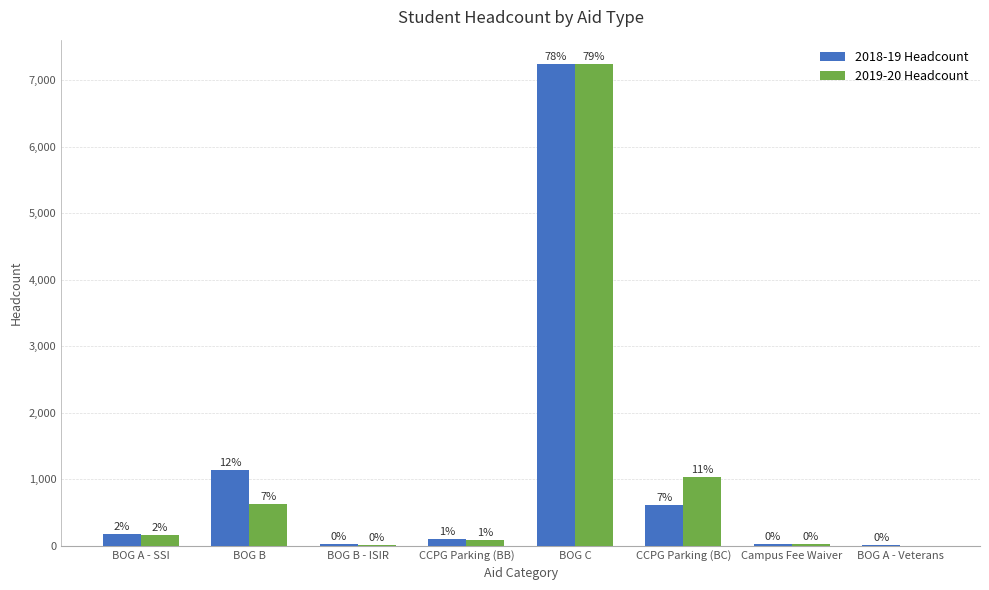

How many groups of bars are there?

8